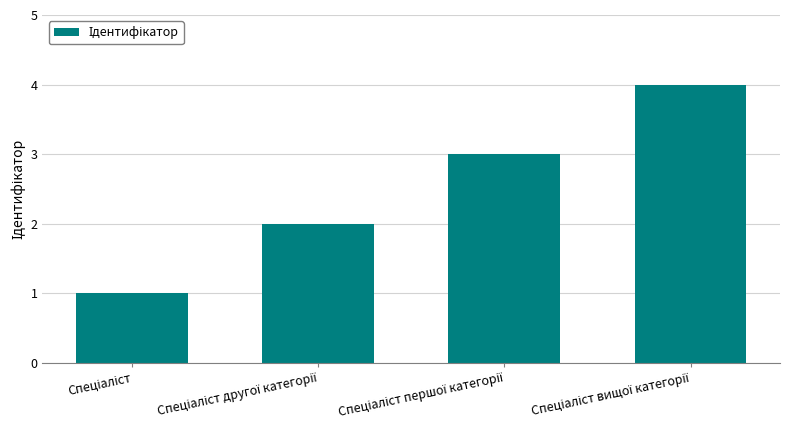

How many values are below 3?

2